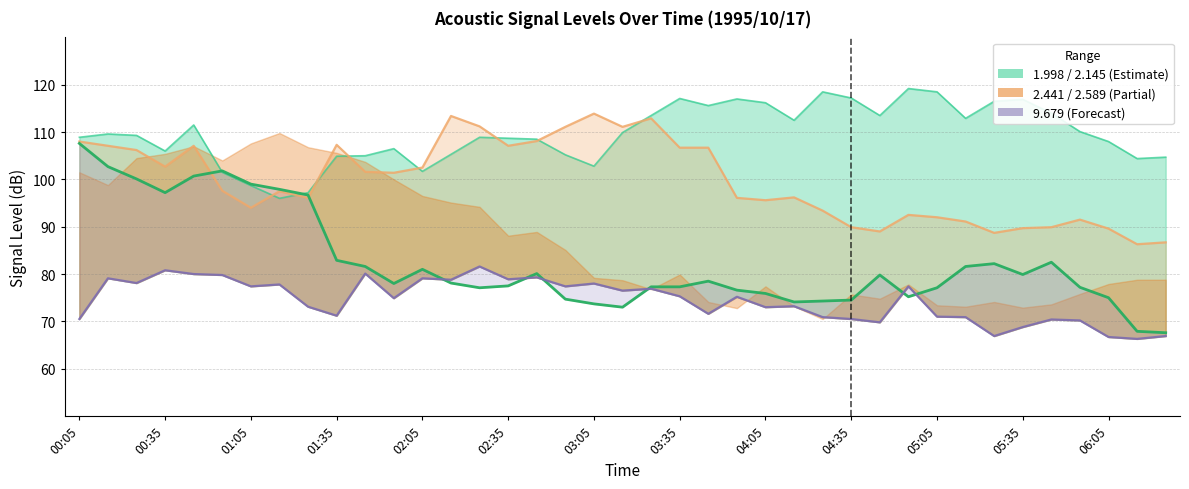

True or false: 1.998 line has more than 2 points higher than both neighbors.

True